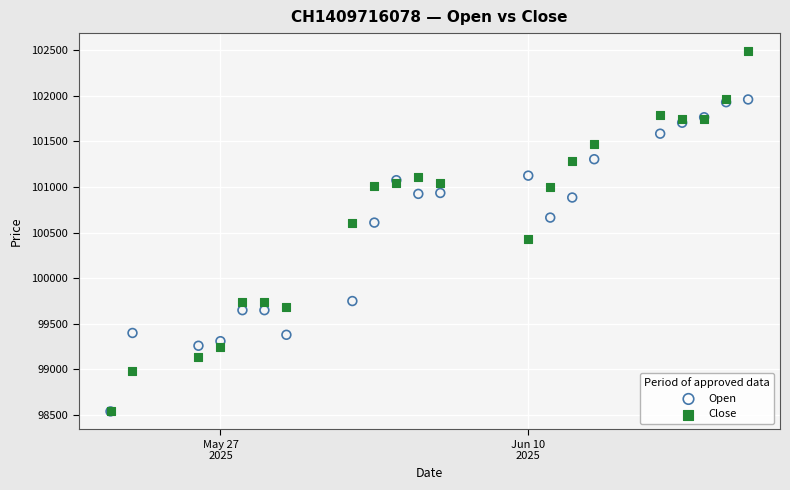

In the Open series, what Y value is closest to 100250?

100610